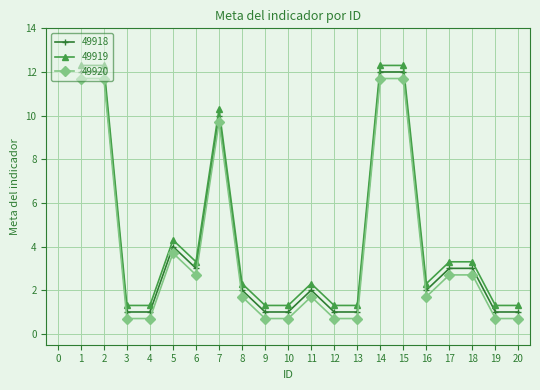

Where does the 49918 series first go above 2?

1